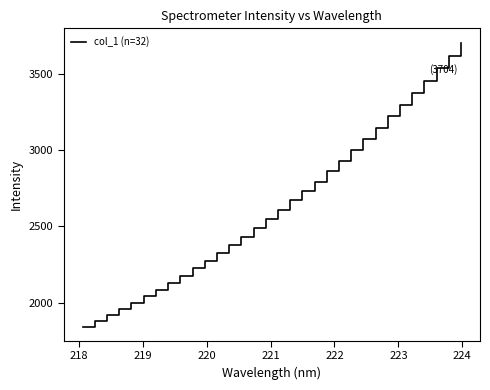

What is the difference between the maximum and minimum values?

1862.6